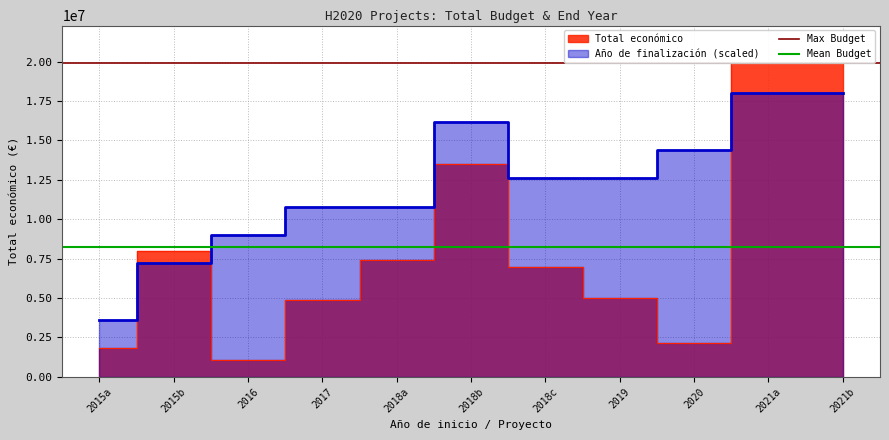

The value of Max Budget at 2015b is 11214351.7. True or false?

False